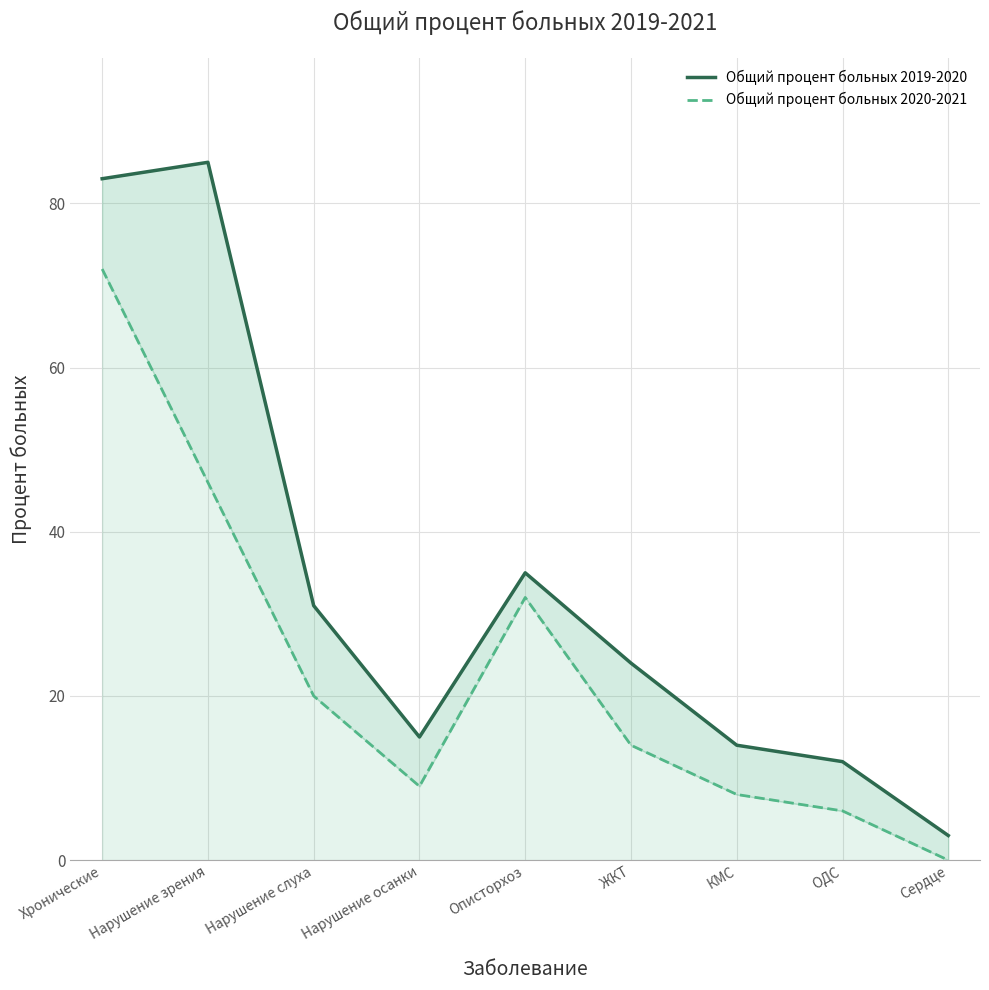

What is the average value of the Общий процент больных 2020-2021 series?

23